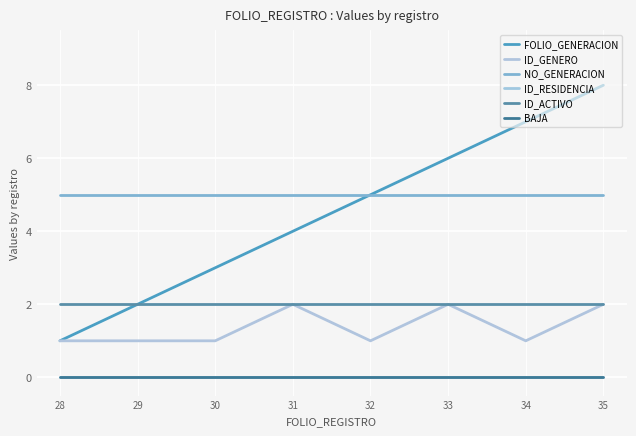

At how many categories does at least one series exceed 1?

8